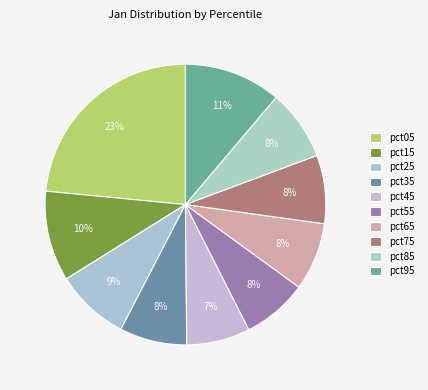

What percentage do pct05 and pct95 together represent?

34.7%